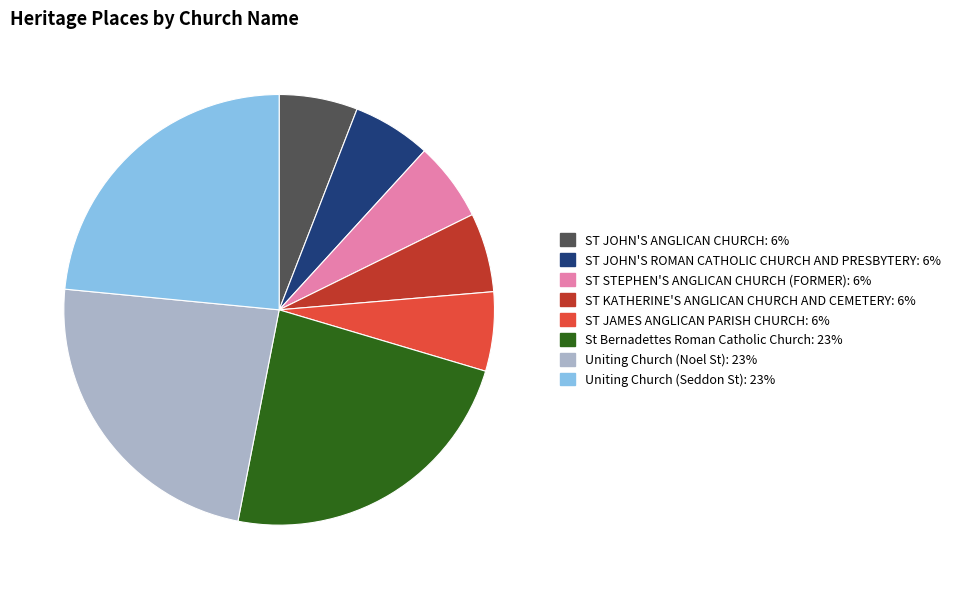

True or false: St Bernadettes Roman Catholic Church accounts for 35% of the total.

False